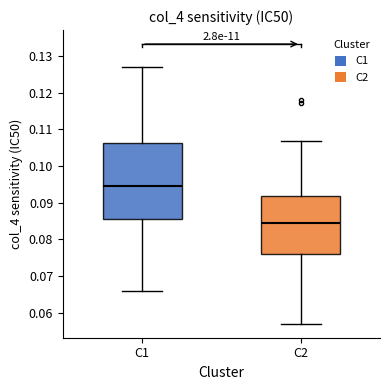

Reading left to right, read every box against the y-axis: the position of its median line, the range the box covers, and the ends of its whiskers. The values are not printed on the chart, so give them approximately, as read against the axis.

C1: median 0.094, box 0.086 to 0.106, whiskers 0.066 to 0.127
C2: median 0.084, box 0.076 to 0.092, whiskers 0.057 to 0.107